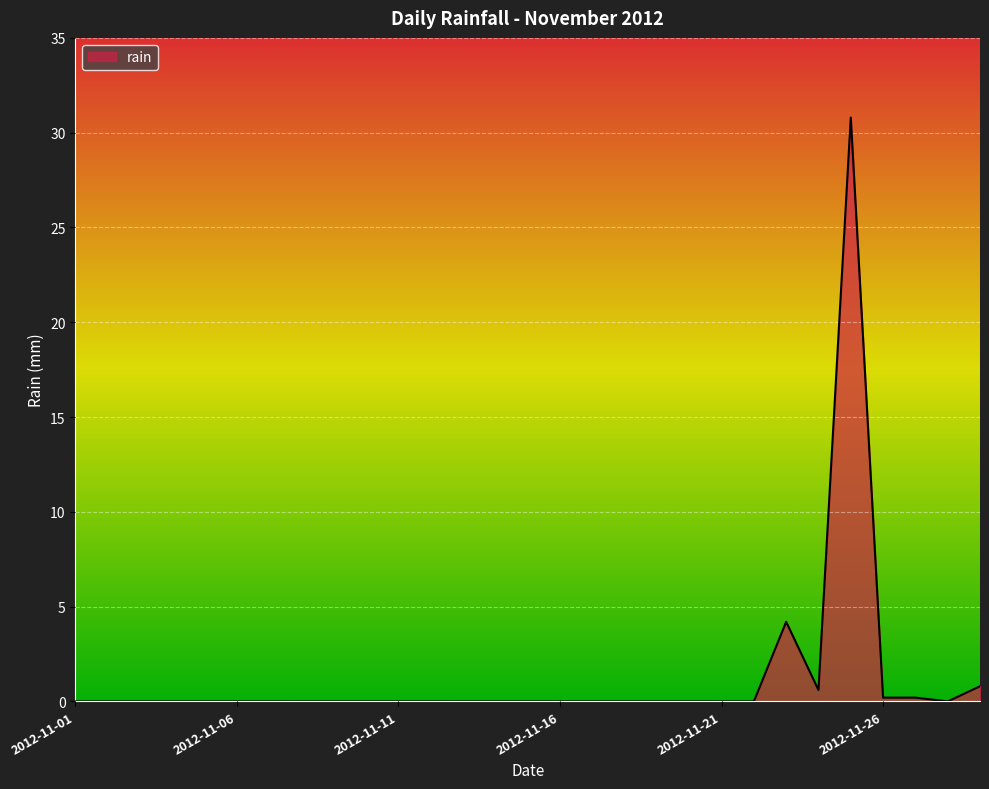

What is the difference between the maximum and minimum values?

30.8